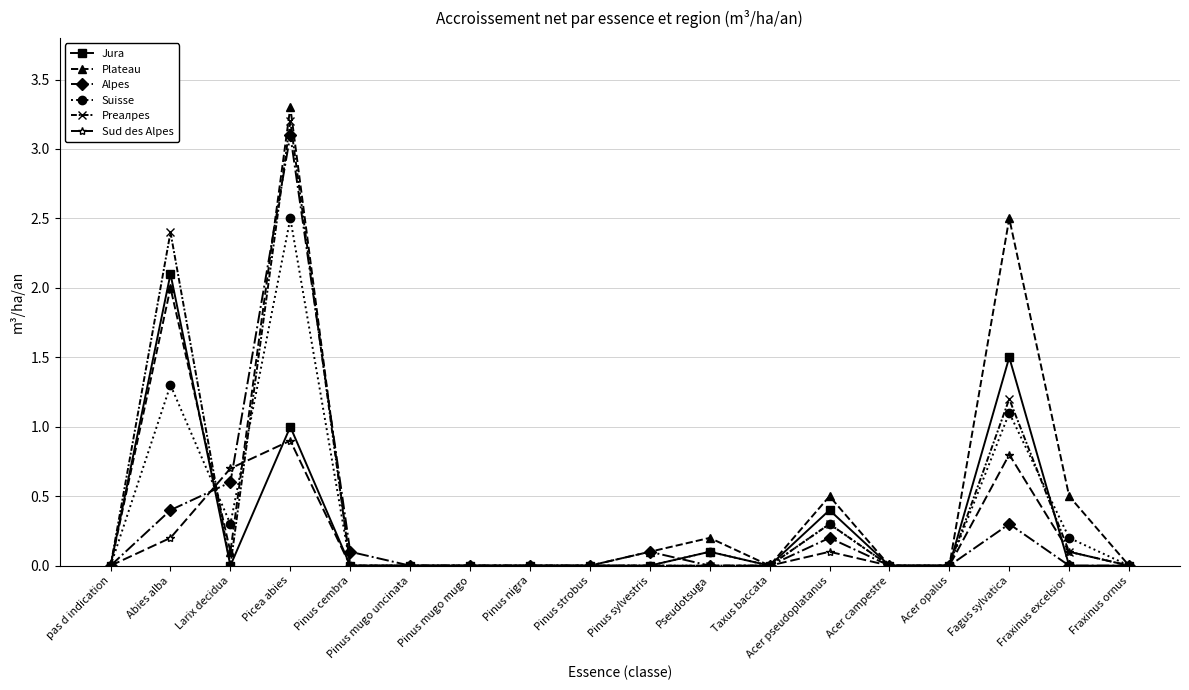

Which series changed the most between Acer pseudoplatanus and Fraxinus ornus?

Plateau